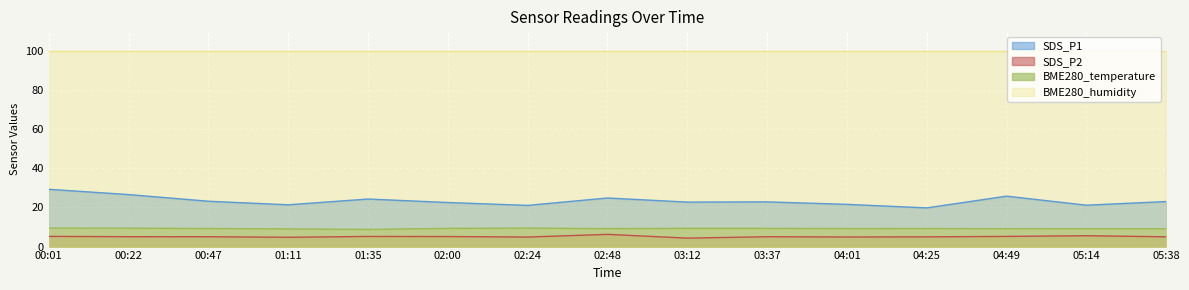

True or false: SDS_P2 and BME280_temperature cross at least once.

False